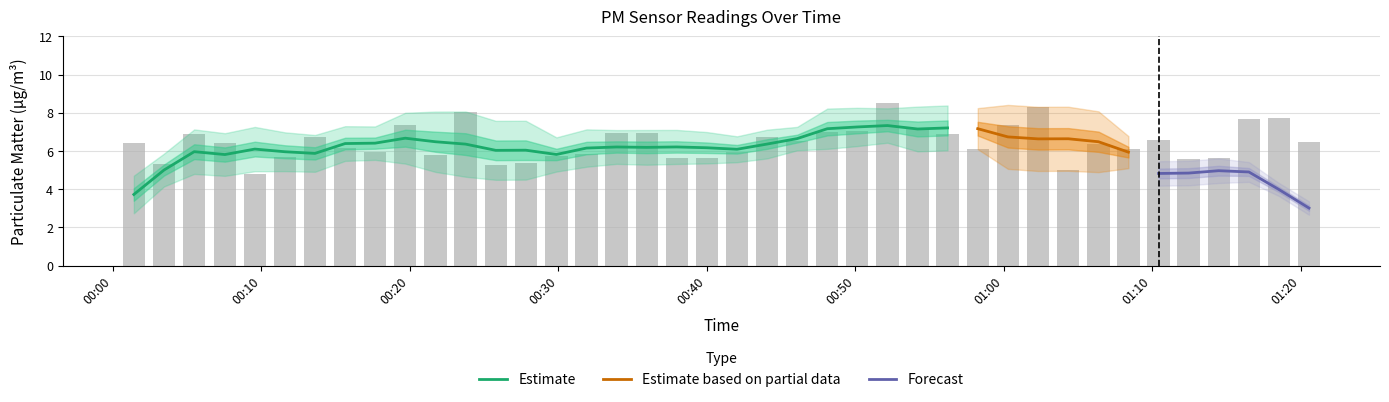

Is it true that the value at 38 is 10.9?

False